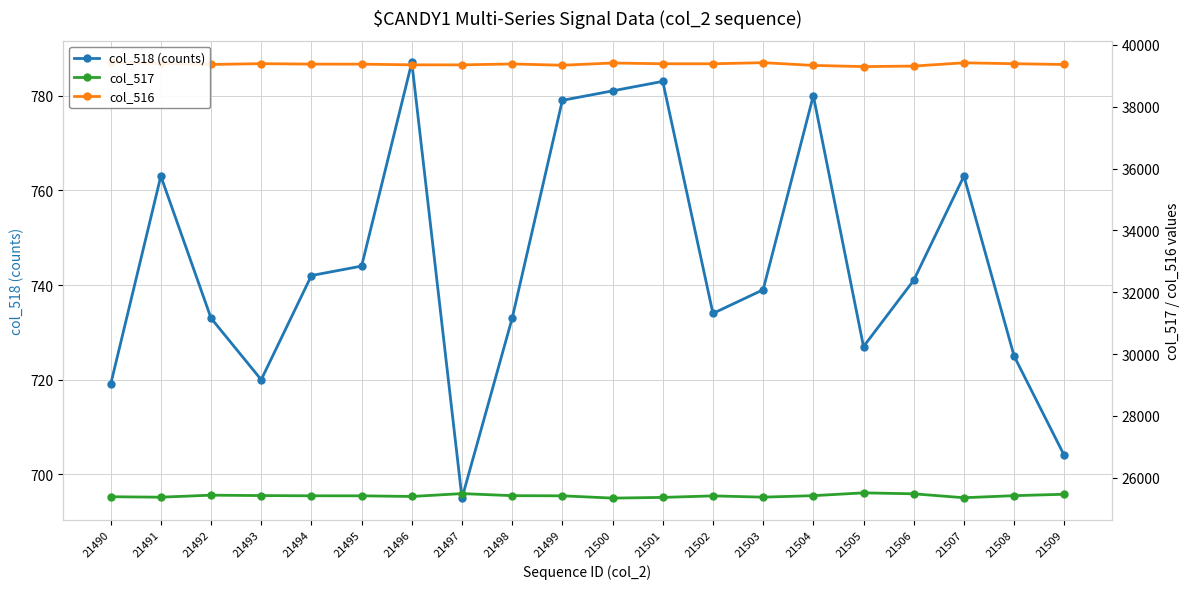

True or false: col_516 has a value of 51897 at 21503.

False